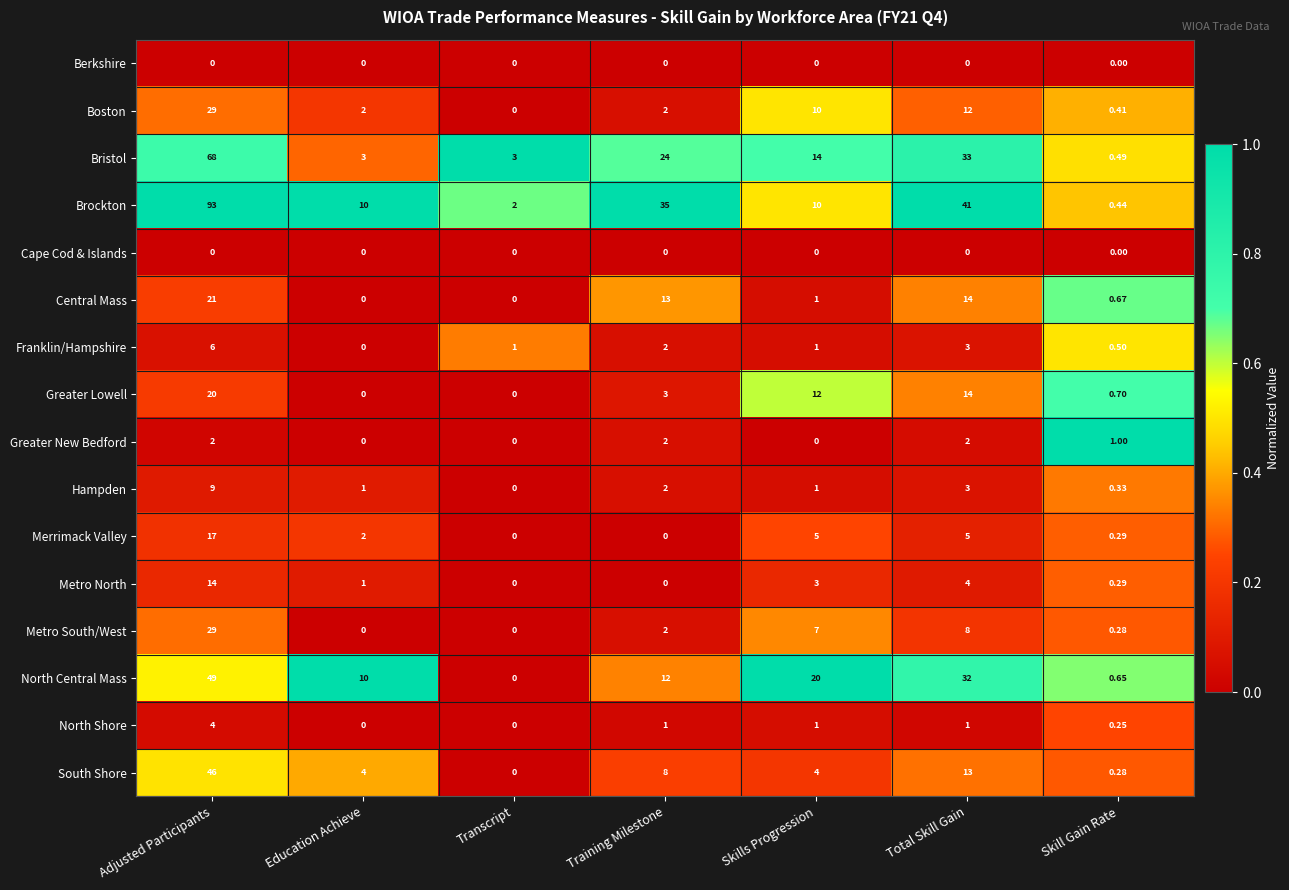

Which series changed the most between Education Achieve and Total Skill Gain?

Brockton